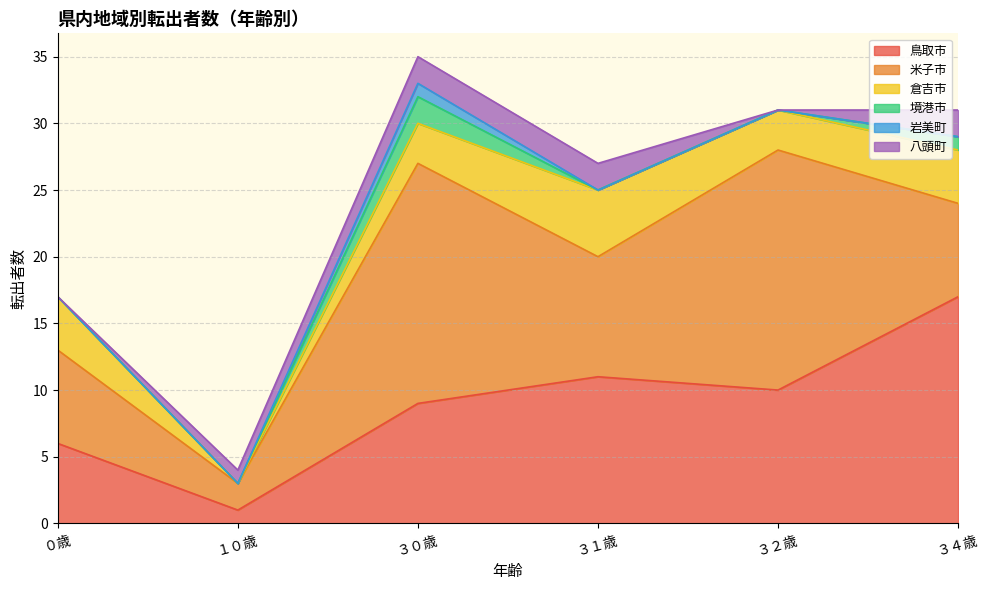

In 境港市, how many points are higher than both neighbors (excluding endpoints)?

1